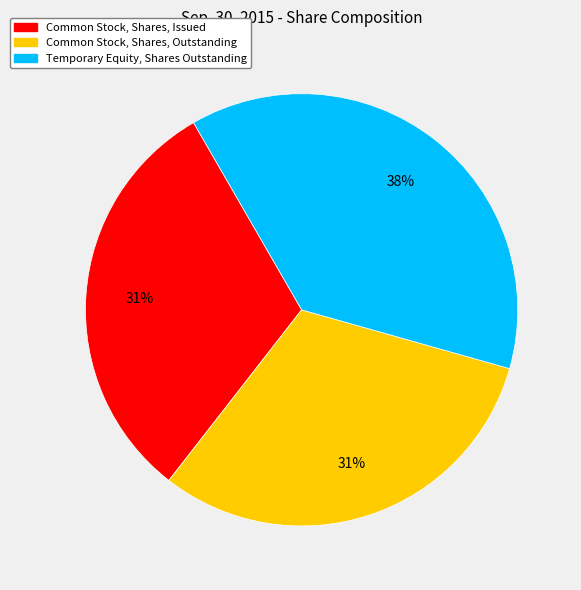

Is there any slice that represents more than half of the pie?

No